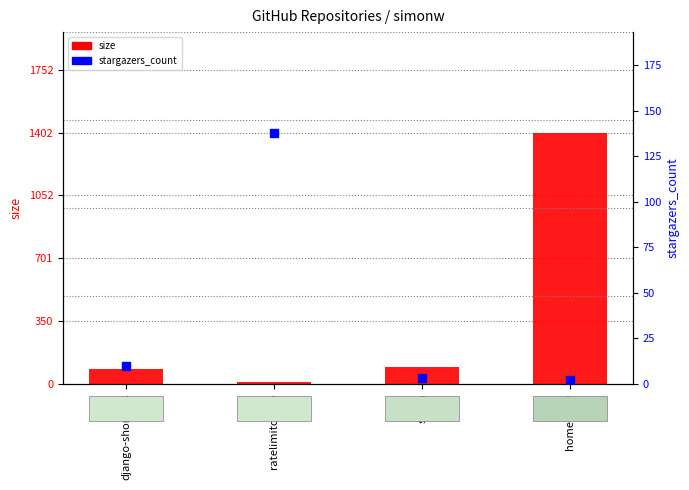

What are all the series names shown in the legend?

size, stargazers_count